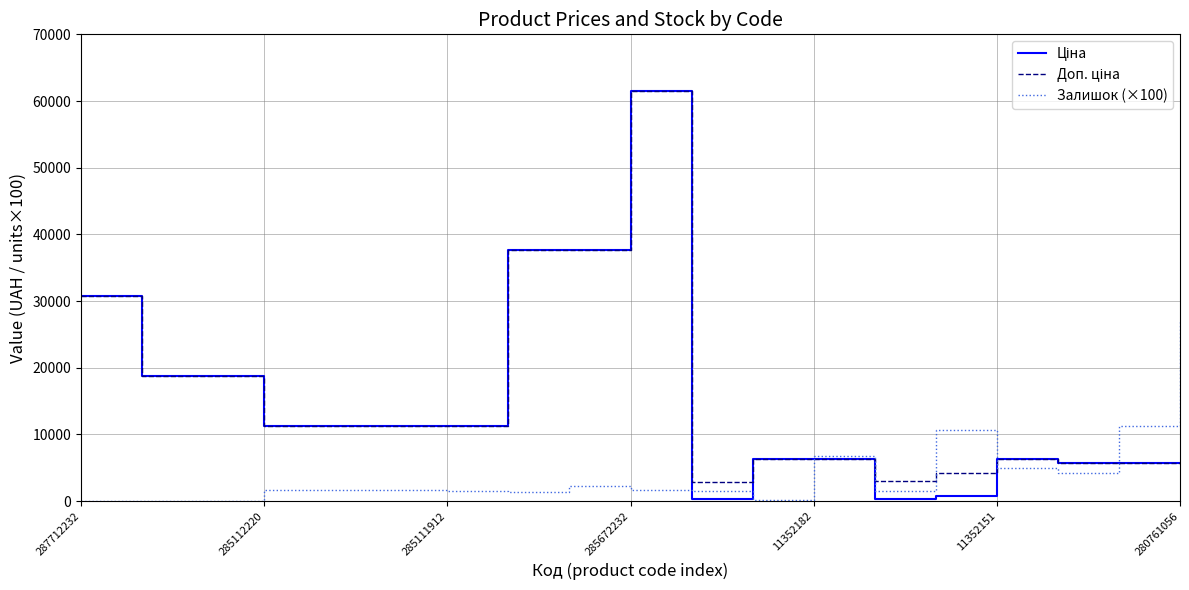

In Ціна, how many points are lower than both neighbors (excluding endpoints)?

2